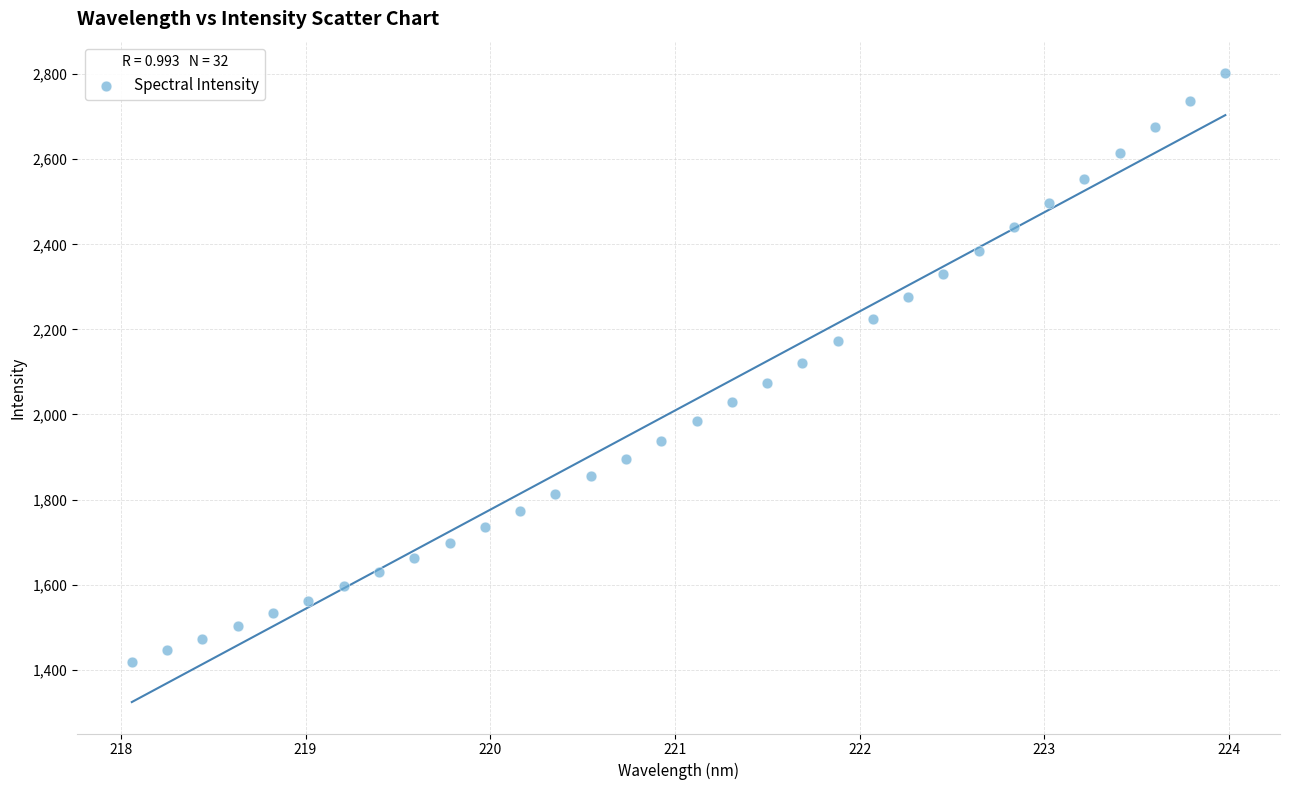

What is the range of X values (max minus min)?

5.9